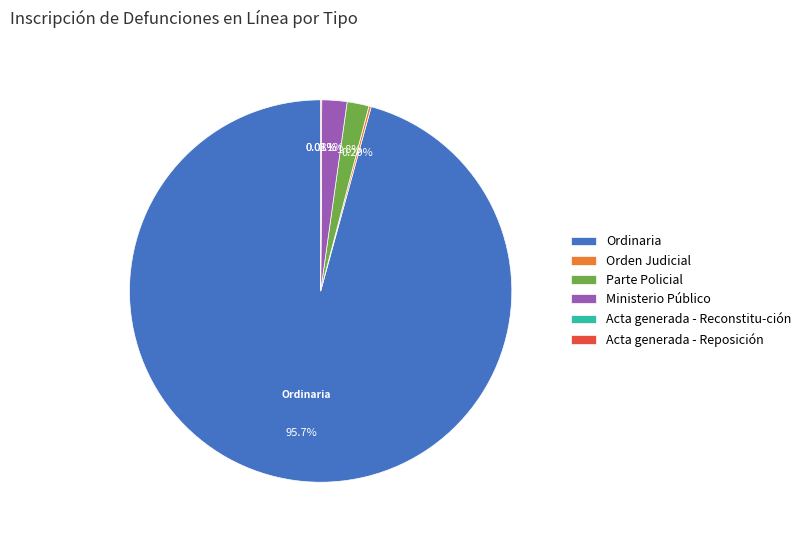

What is the largest slice in the pie chart?

Ordinaria